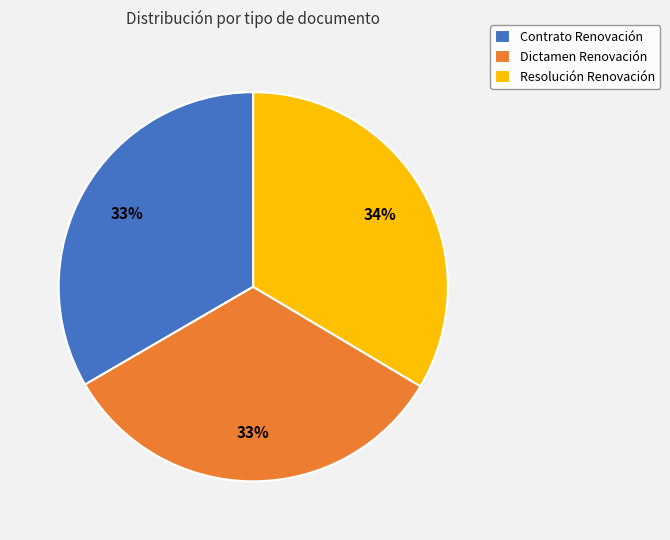

What is the ratio of the value at Resolución Renovación to the value at Contrato Renovación?

1.0